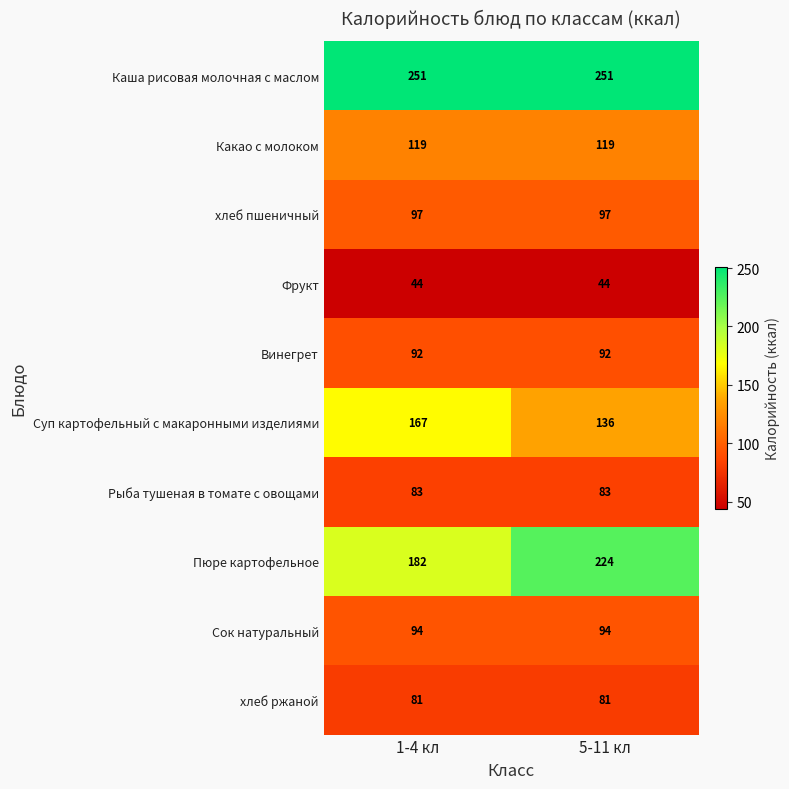

The value of Сок натуральный at 1-4 кл is 64. True or false?

False